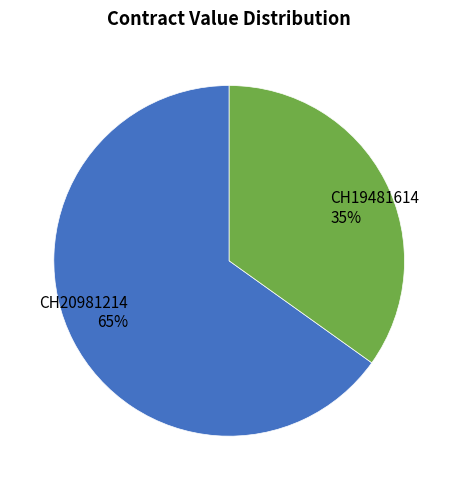

The CH20981214 slice represents 65% of the pie. True or false?

True